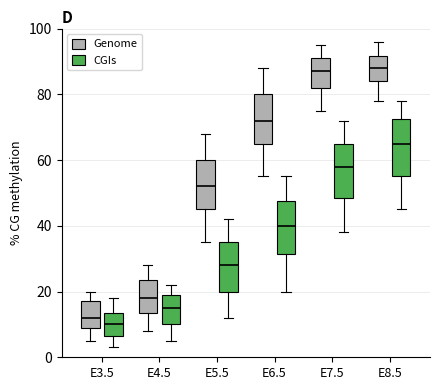

Where does the lower whisker of the box for E8.5 (Genome) end on the y-axis? The values are not printed on the chart, so give them approximately, as read against the axis.

78